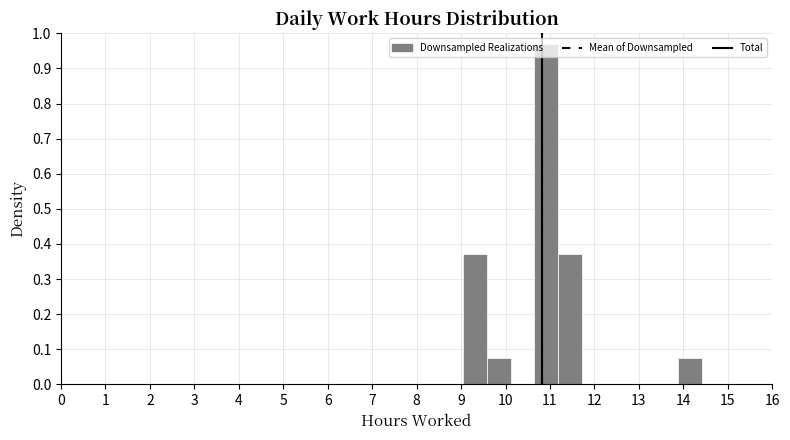

What is the height of the bar covering 10.7 to 11.2 on the x-axis? Neither the bar edges nor the heights are printed on the chart, so give them approximately, as read against the axes.

0.97